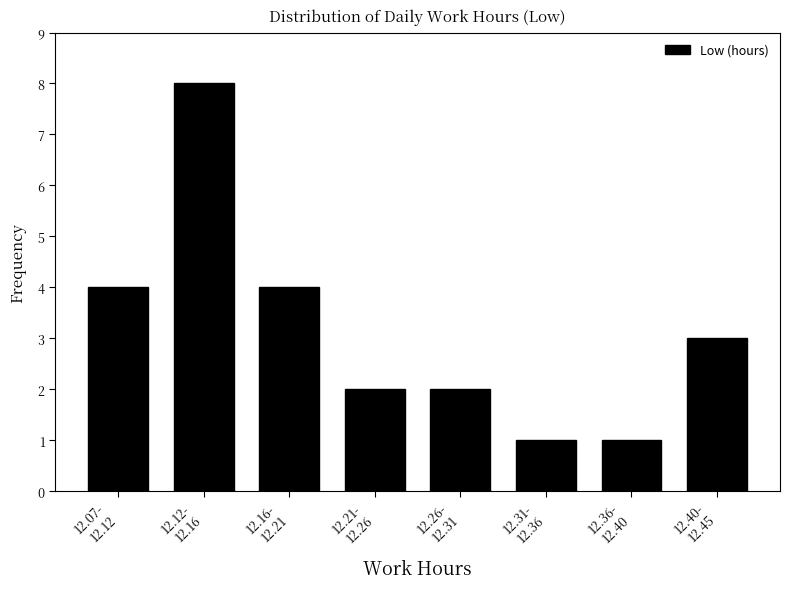

Reading right to left, transcribe all the data shown in this chart.

3	1	1	2	2	4	8	4